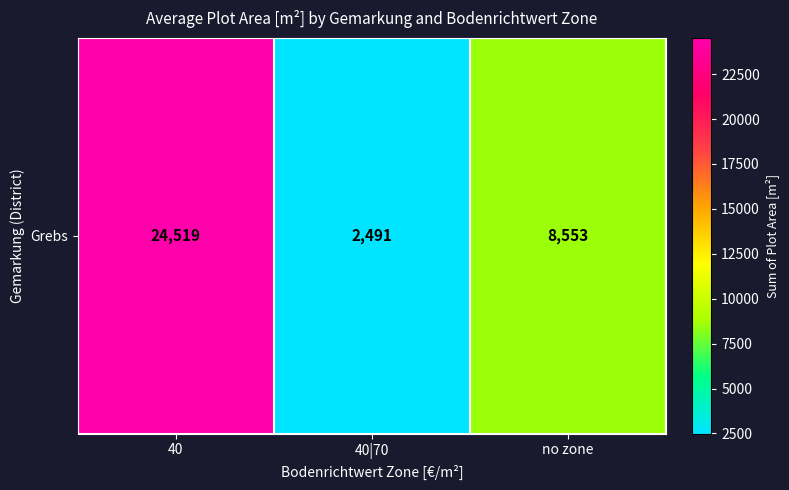

The chart shows a value of 15878 at 40. True or false?

False